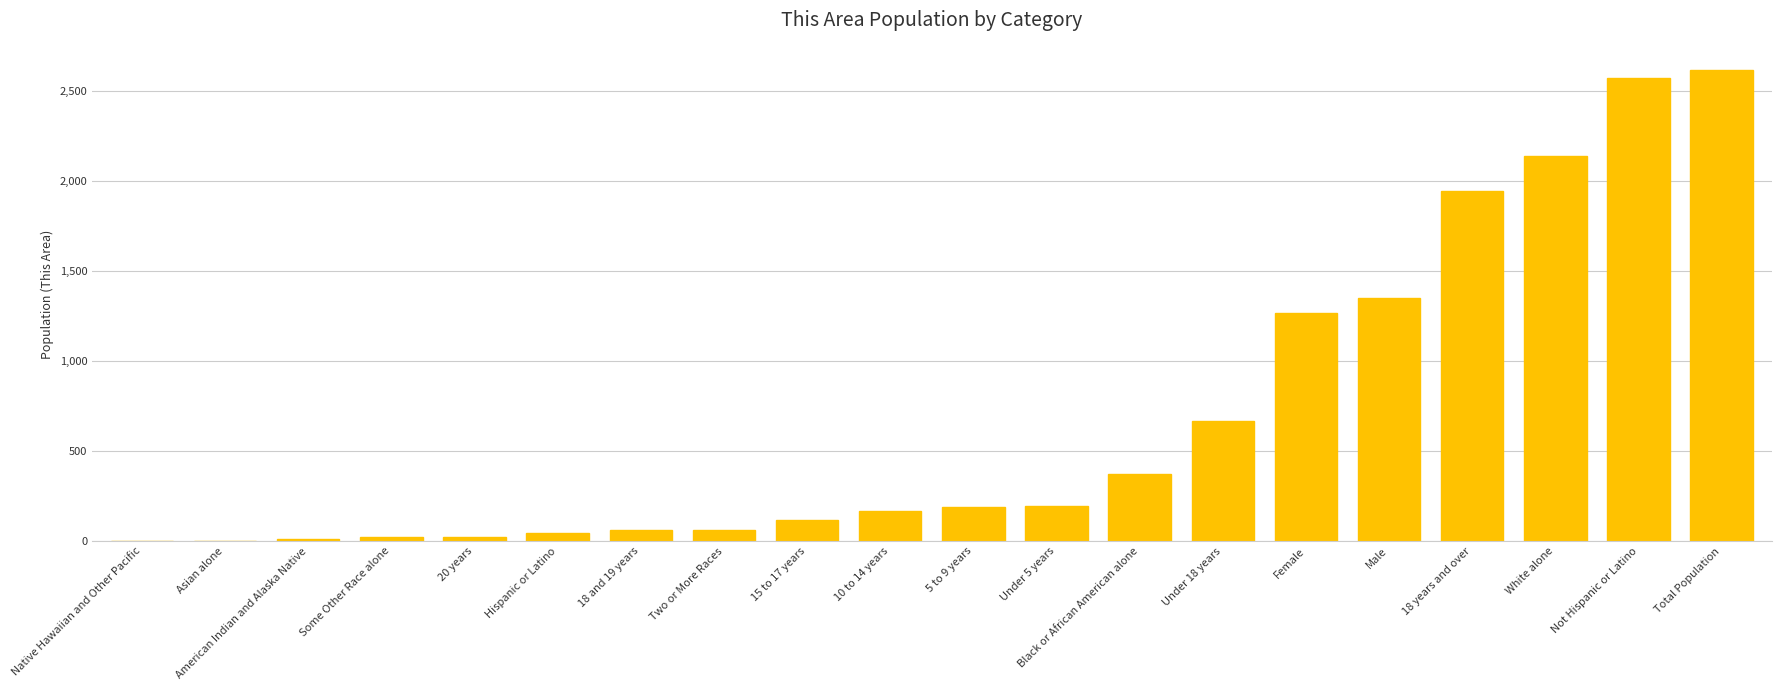

The value at 10 to 14 years is 166. True or false?

True